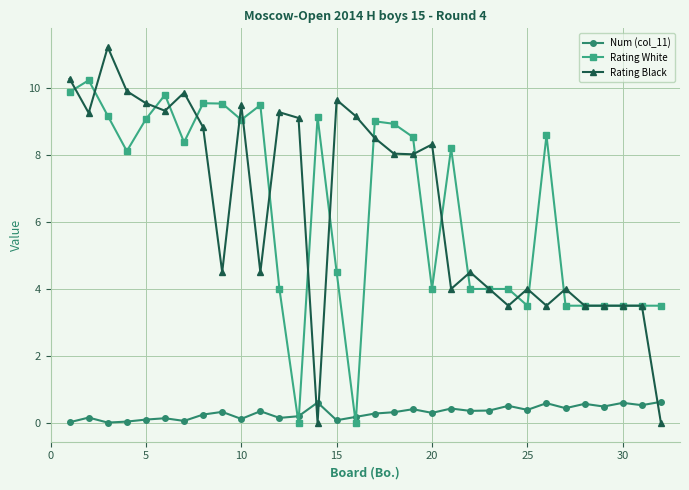

At how many categories does at least one series exceed 3?

32